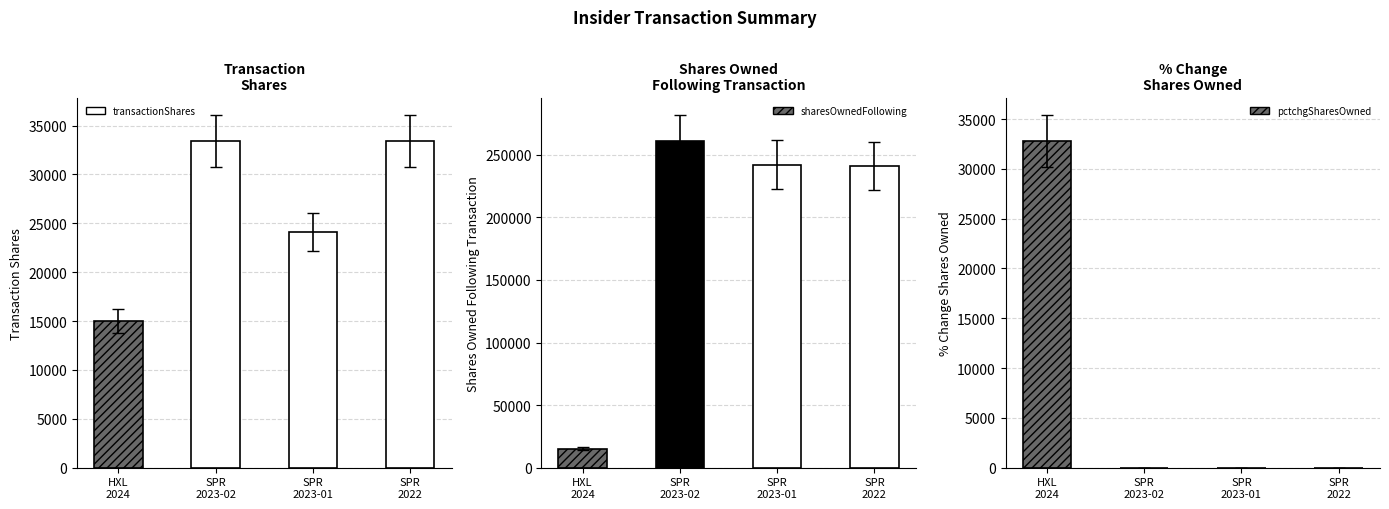

List the labels in order of value, smallest first.

HXL
2024, SPR
2023-01, SPR
2023-02, SPR
2022